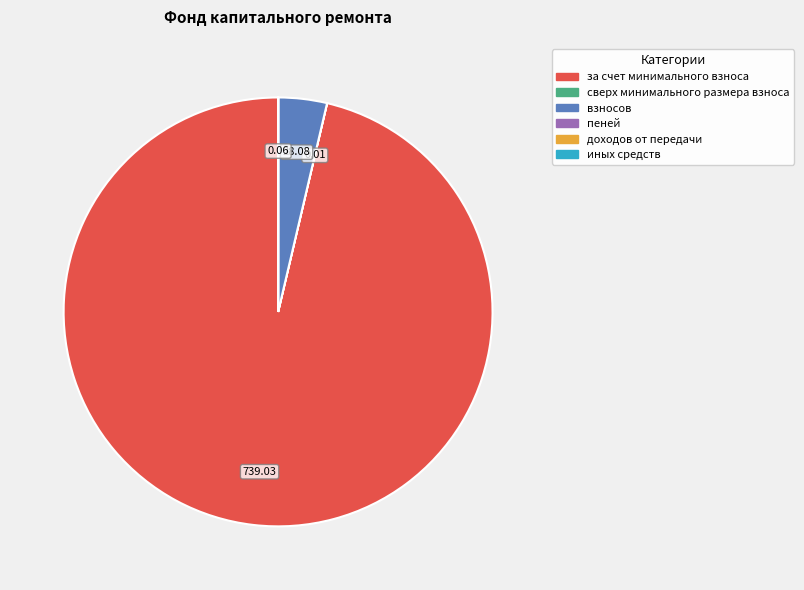

Is there a majority slice in this chart?

Yes